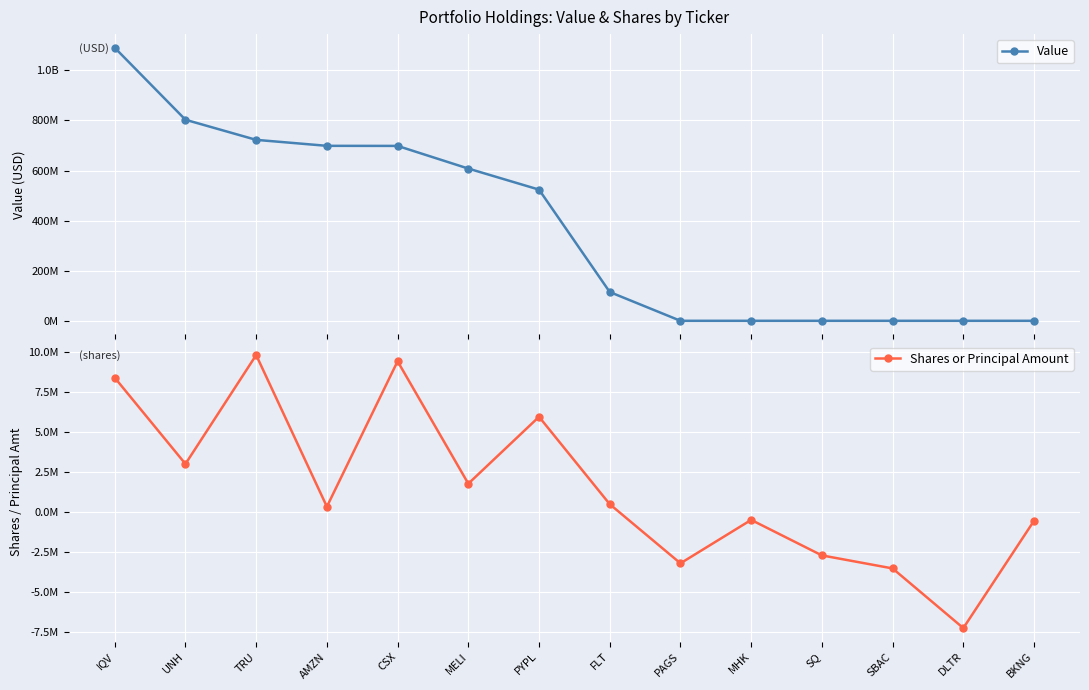

What is the label of the 4th point from the left?

AMZN